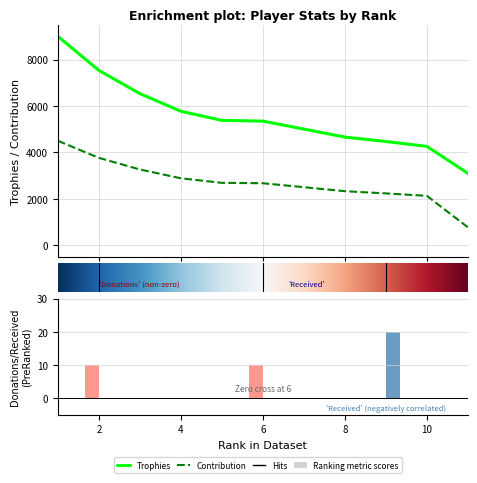

What is the maximum value shown in the chart?

9000